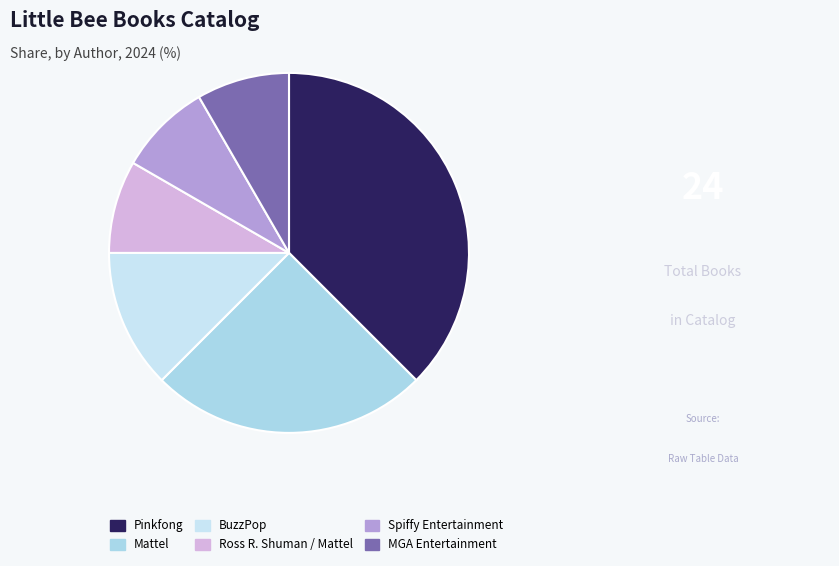

What is the smallest slice in the pie chart?

Ross R. Shuman / Mattel